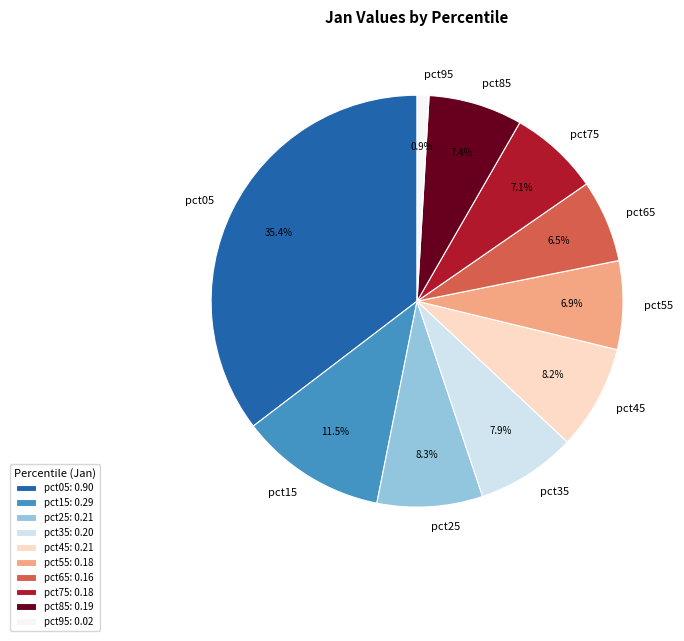

Between pct95 and pct75, which is larger?

pct75